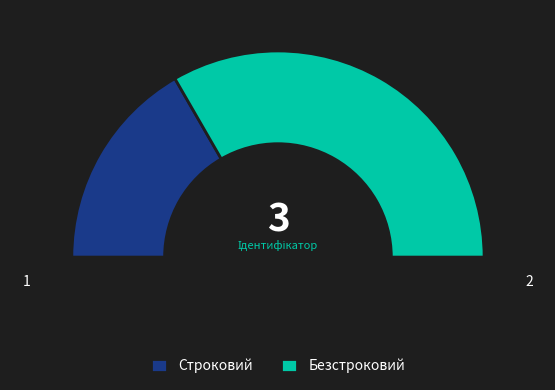

To the nearest percent, what portion does Строковий represent?

33%